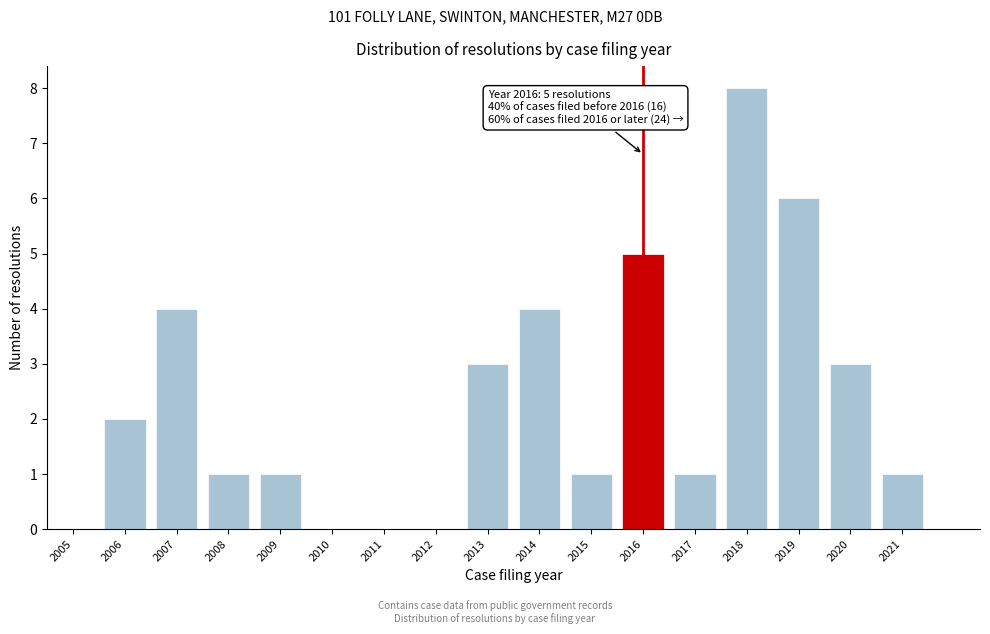

Reading left to right, list all the values displayed in this chart.

2005=0	2006=2	2007=4	2008=1	2009=1	2010=0	2011=0	2012=0	2013=3	2014=4	2015=1	2016=5	2017=1	2018=8	2019=6	2020=3	2021=1